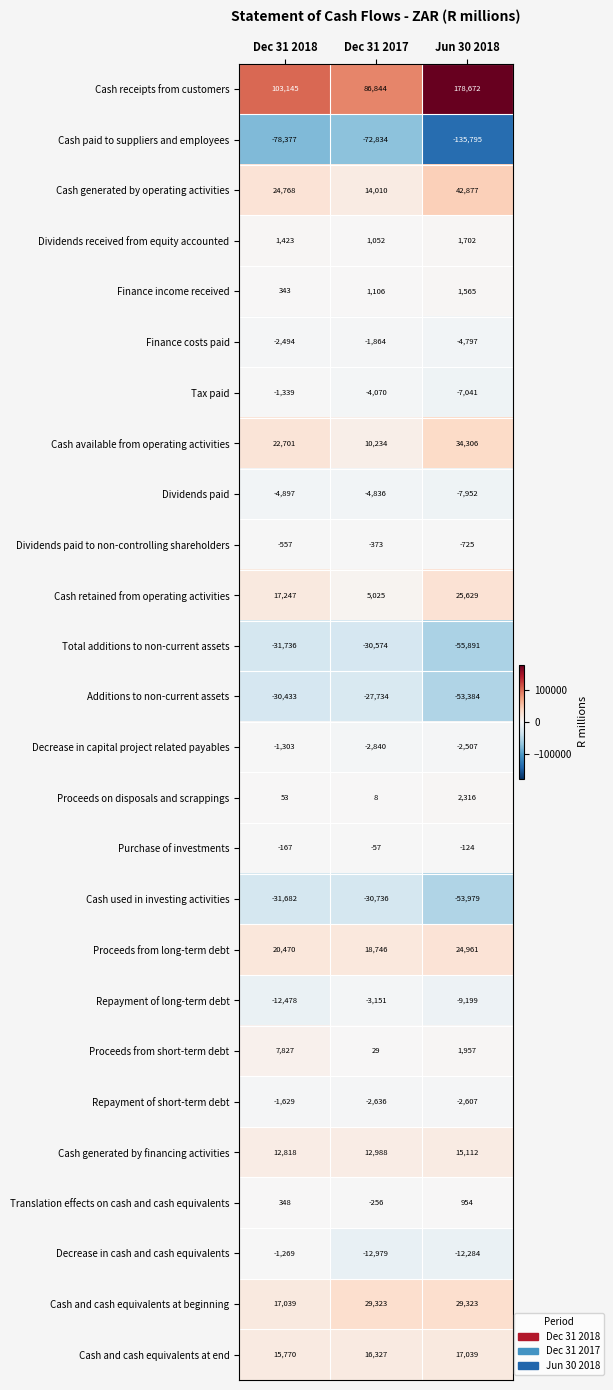

Which label corresponds to the largest value in the chart?

Jun 30 2018